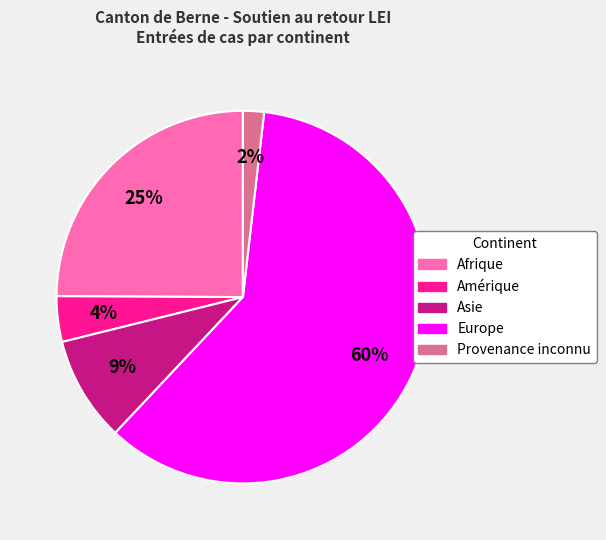

Which has a higher value, Afrique or Amérique?

Afrique